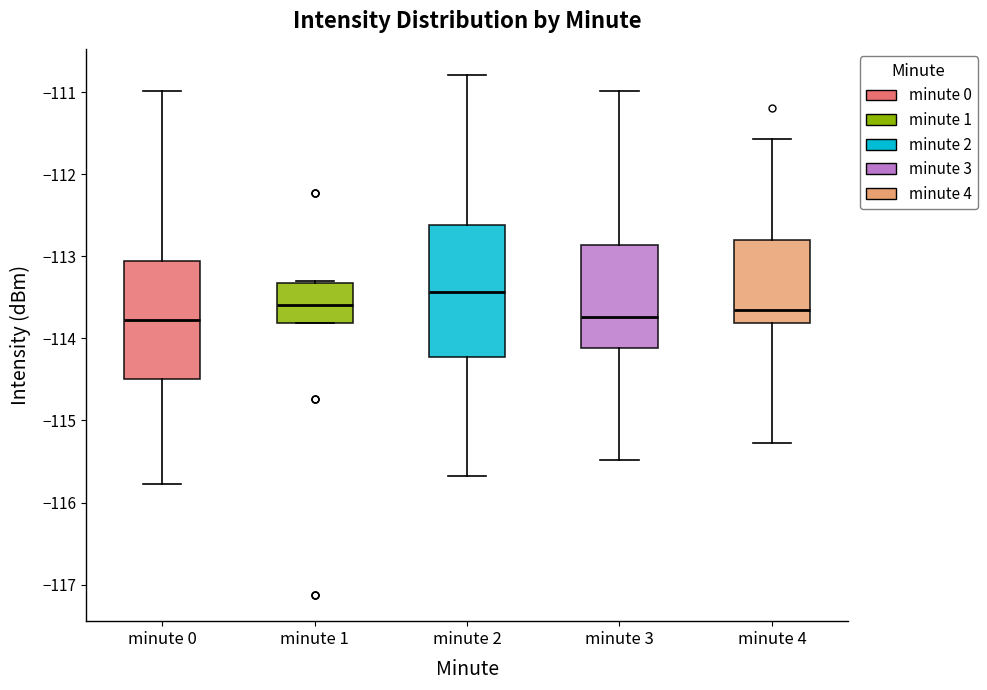

Comparing the boxes themselves (not the whiskers), which one is the tallest?

minute 2